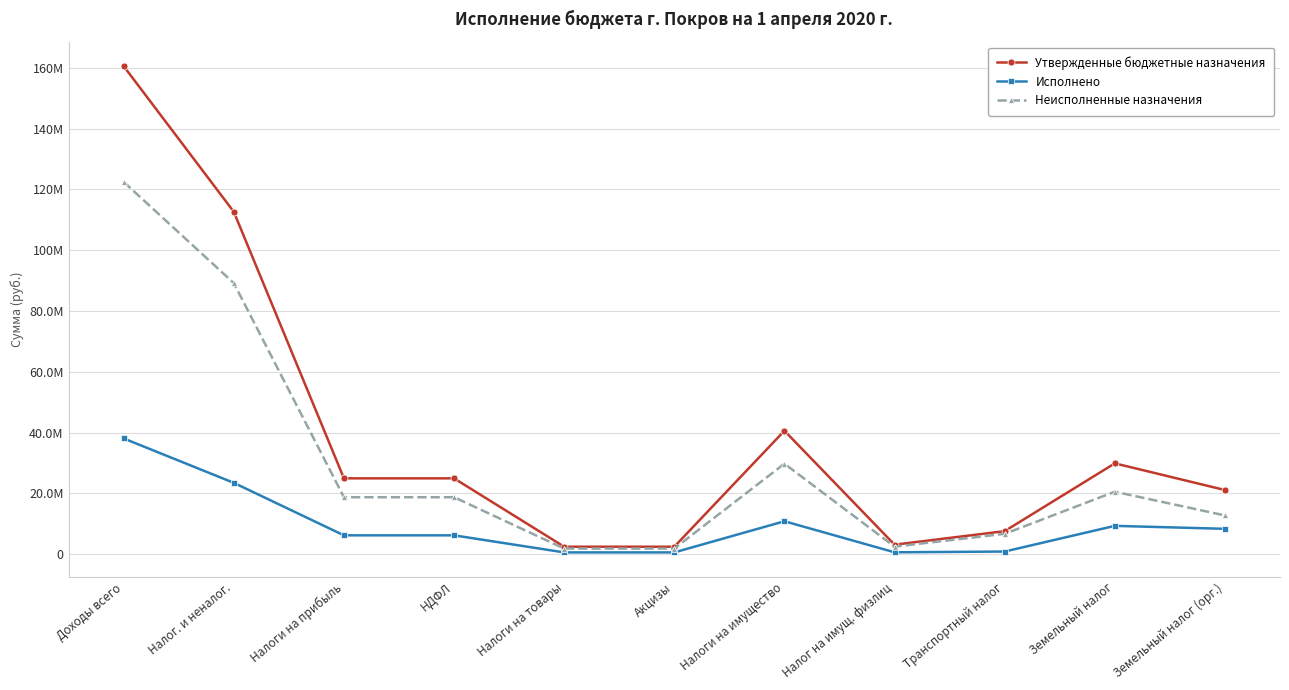

What position from the left is Земельный налог (орг.)?

11